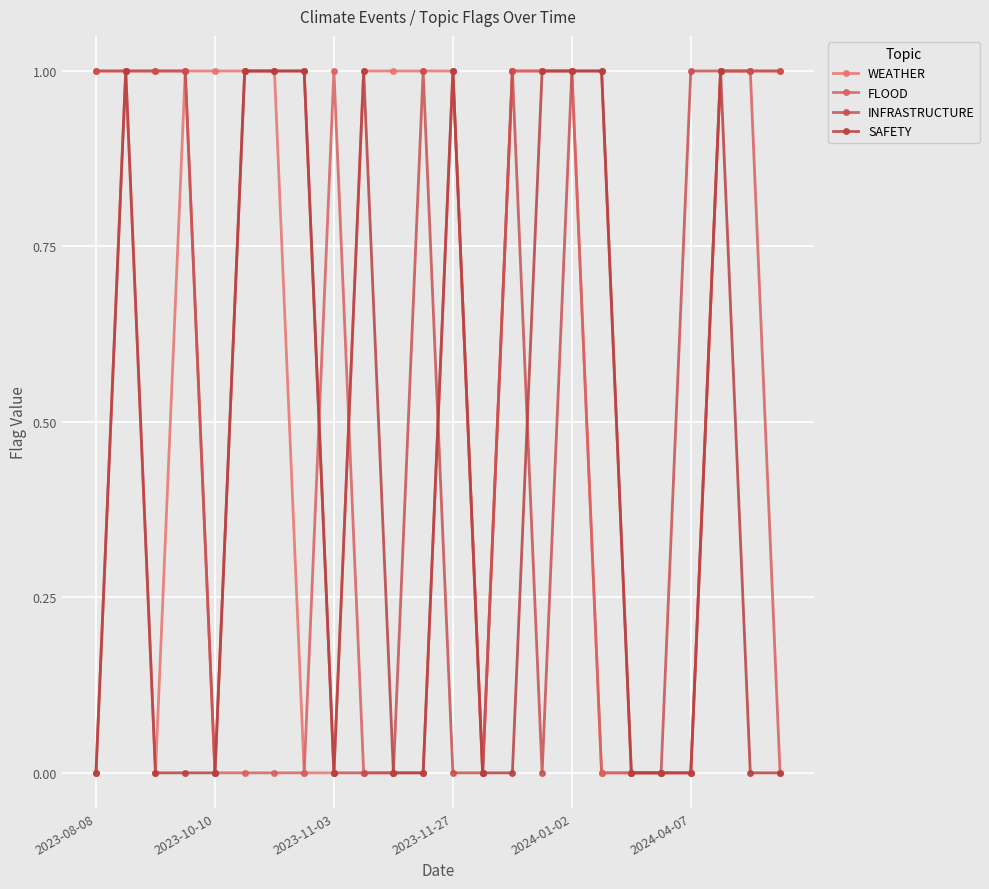

What are all the series names shown in the legend?

WEATHER, FLOOD, INFRASTRUCTURE, SAFETY